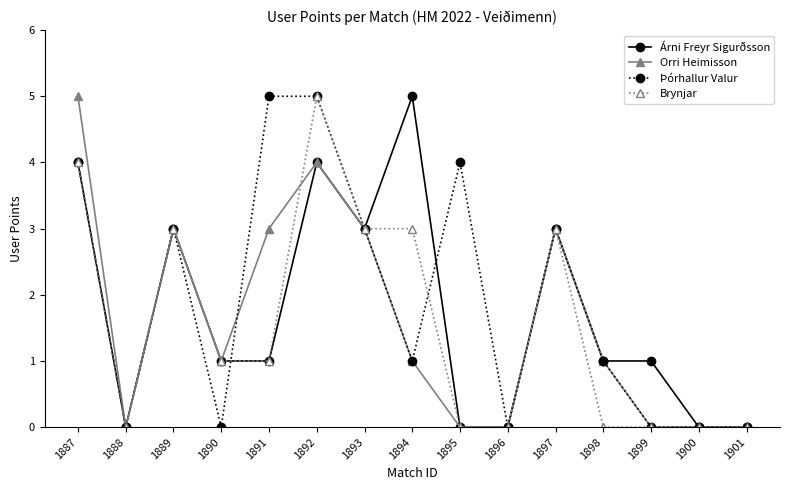

What is the total value across all series at 1891?

10